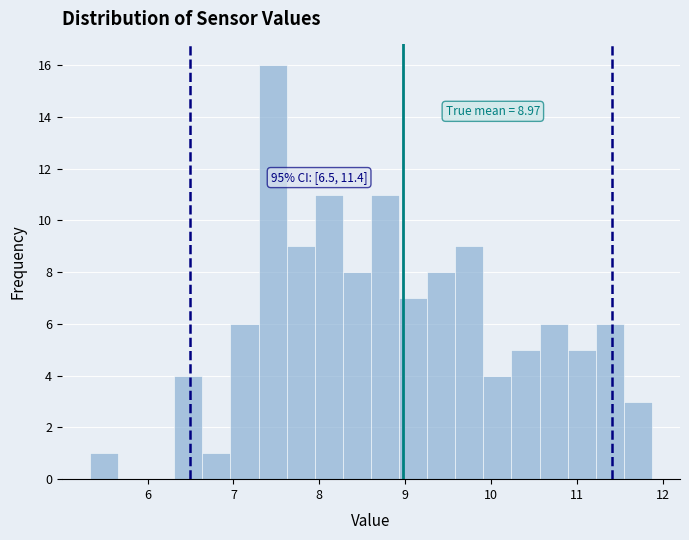

Read against the x-axis, roughly where is the centre of the tallest bar?

7.5